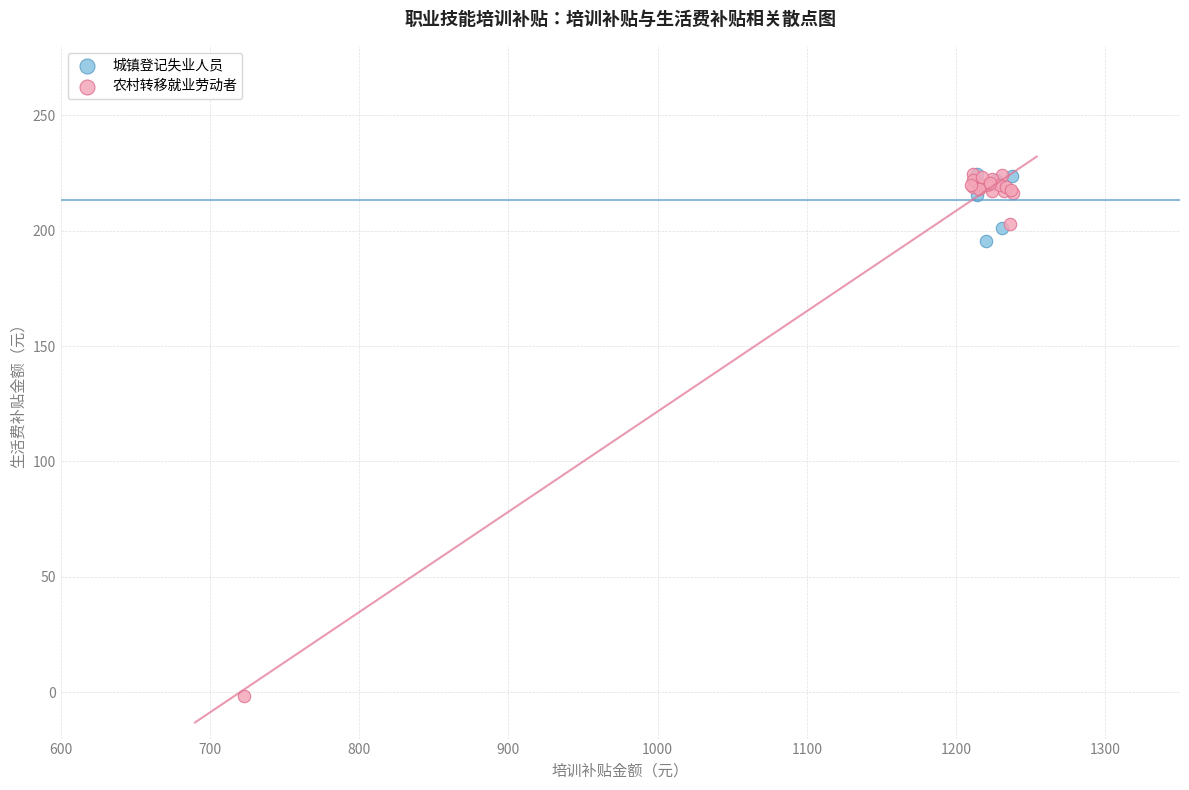

Which series reaches the minimum Y coordinate?

农村转移就业劳动者